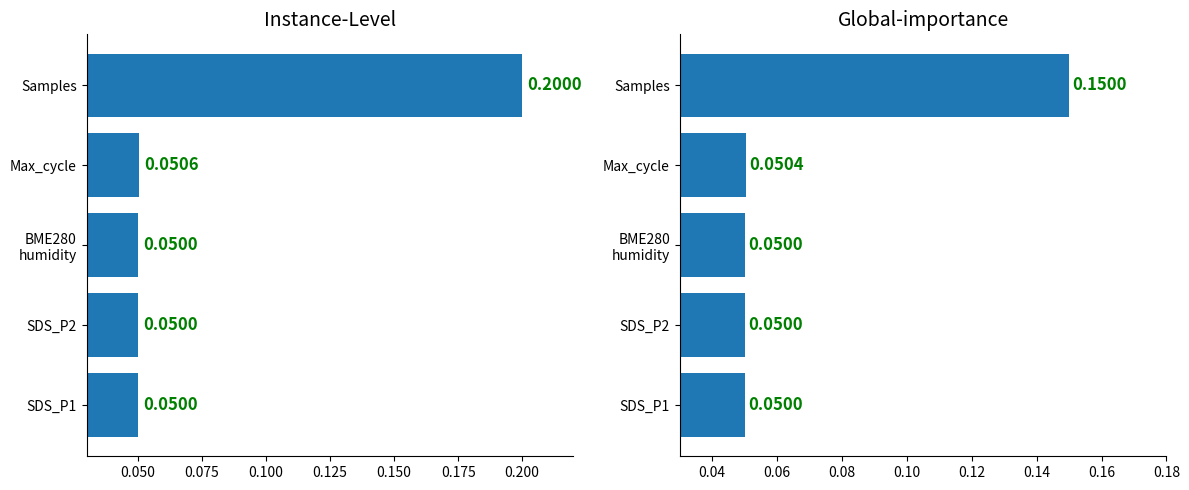

What are all the series names shown in the legend?

Instance-Level, Global-importance